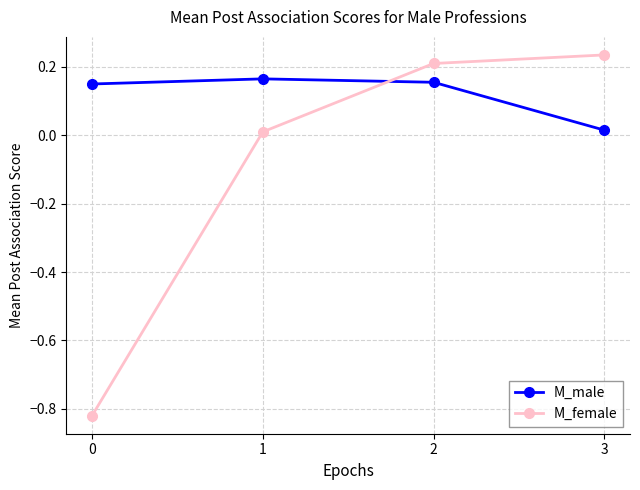

What is the difference between the maximum and minimum values in the M_female series?

1.1